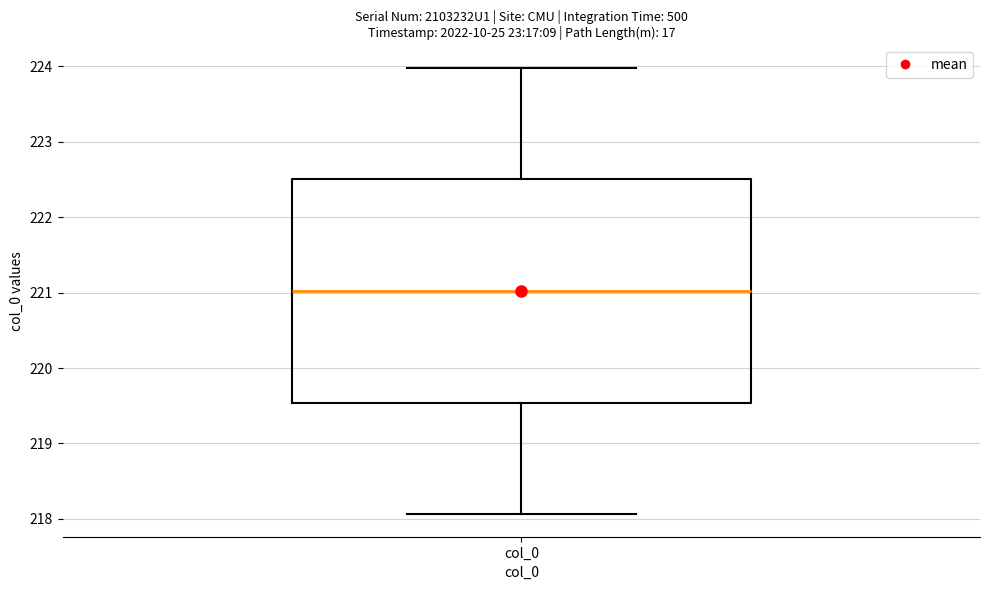

Transcribe this box plot: give where the median line is, the range the box spans, and where the two whiskers end, as read against the y-axis. The values are not printed on the chart, so give them approximately, as read against the axis.

median 221.0, box 219.5 to 222.5, whiskers 218.1 to 224.0